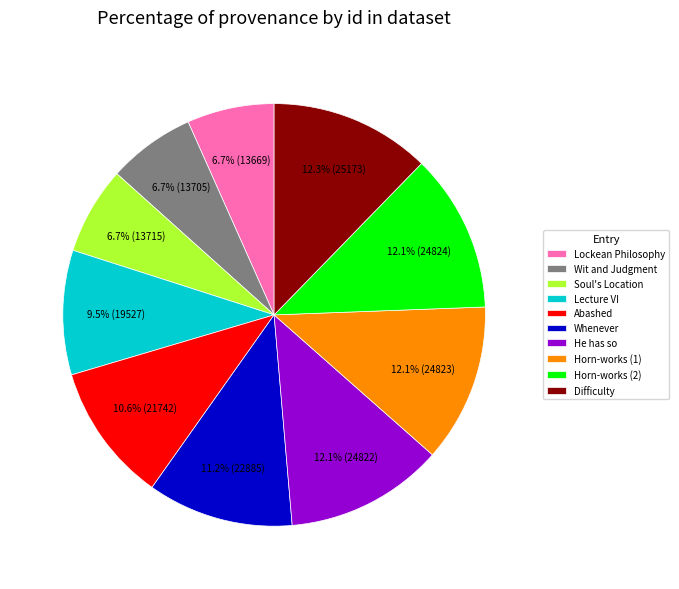

How many slices are in this pie chart?

10